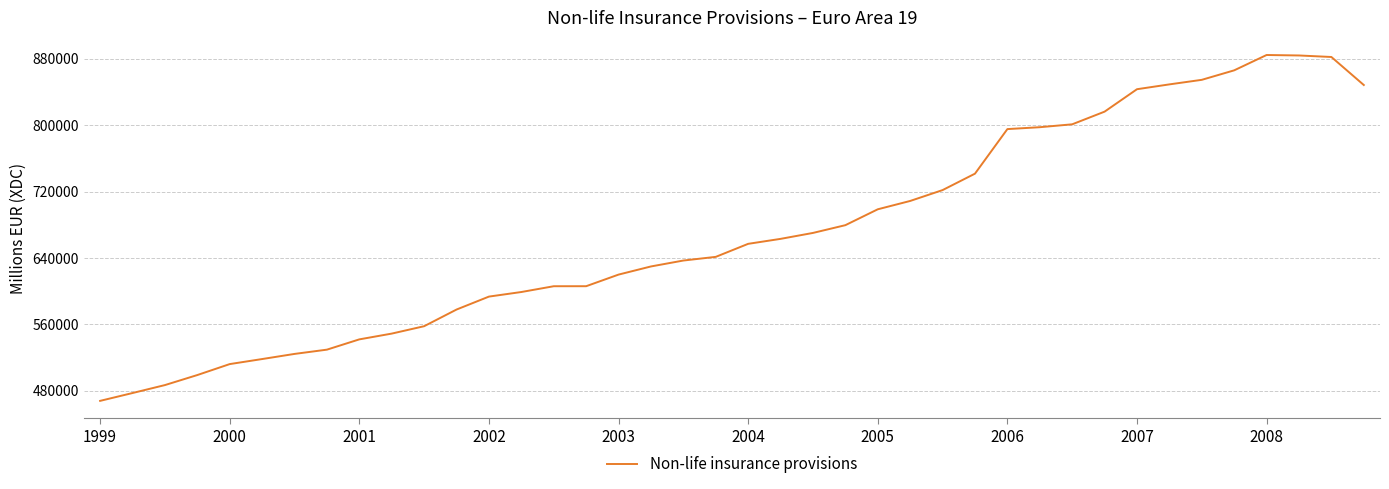

What is the minimum value shown in the chart?

467567.7